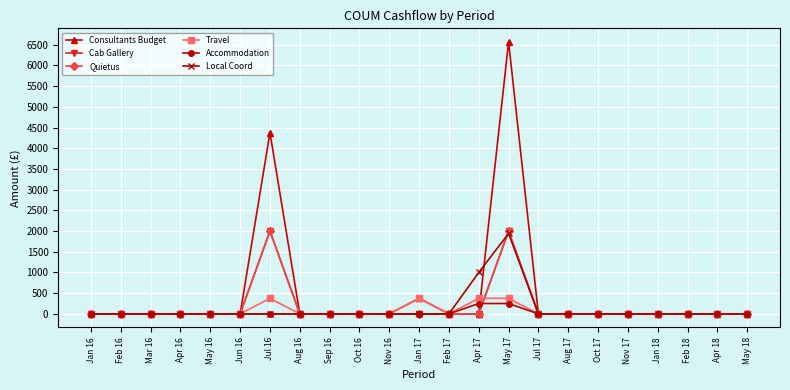

Is this an area chart (filled region under the line)?

No